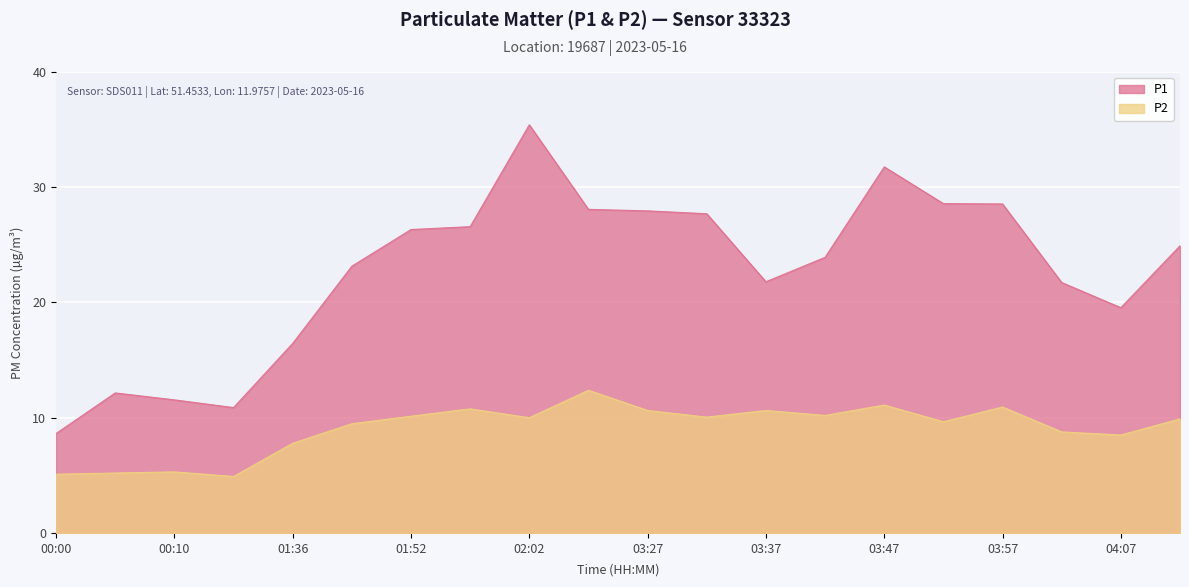

True or false: P2 and P1 cross at least once.

False